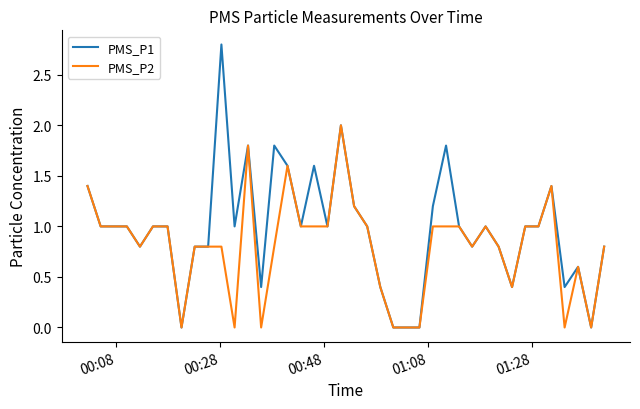

Rank the series by their average value, from highest to lowest.

PMS_P1, PMS_P2